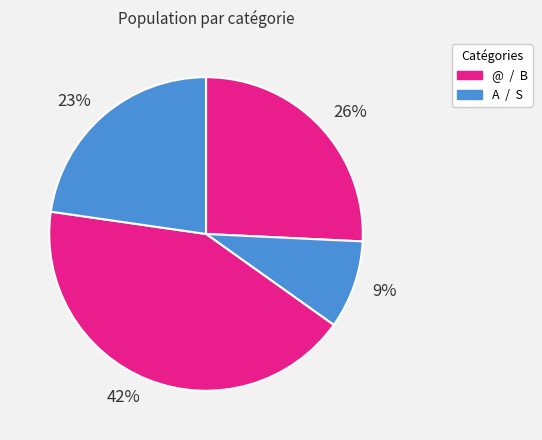

What percentage is the 26% slice, to the nearest percent?

26%